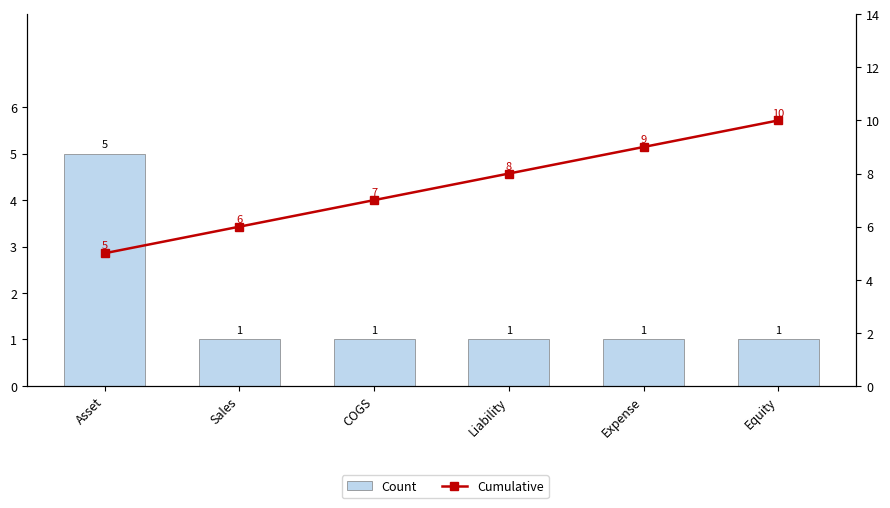

How many groups of bars are there?

6